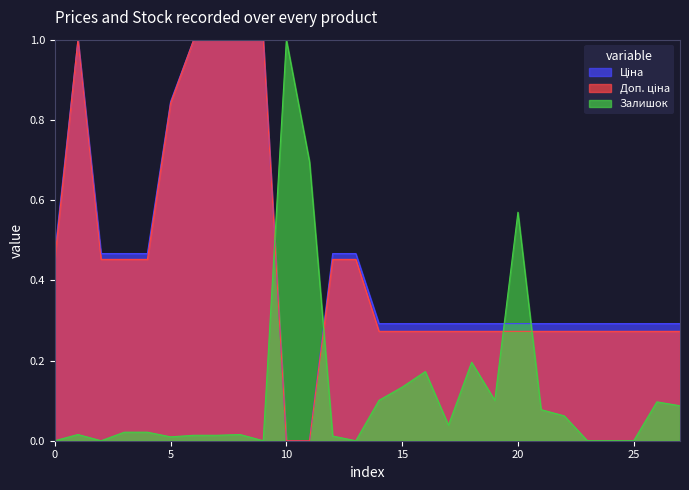

The Залишок series shows 1.0 at 10. True or false?

True